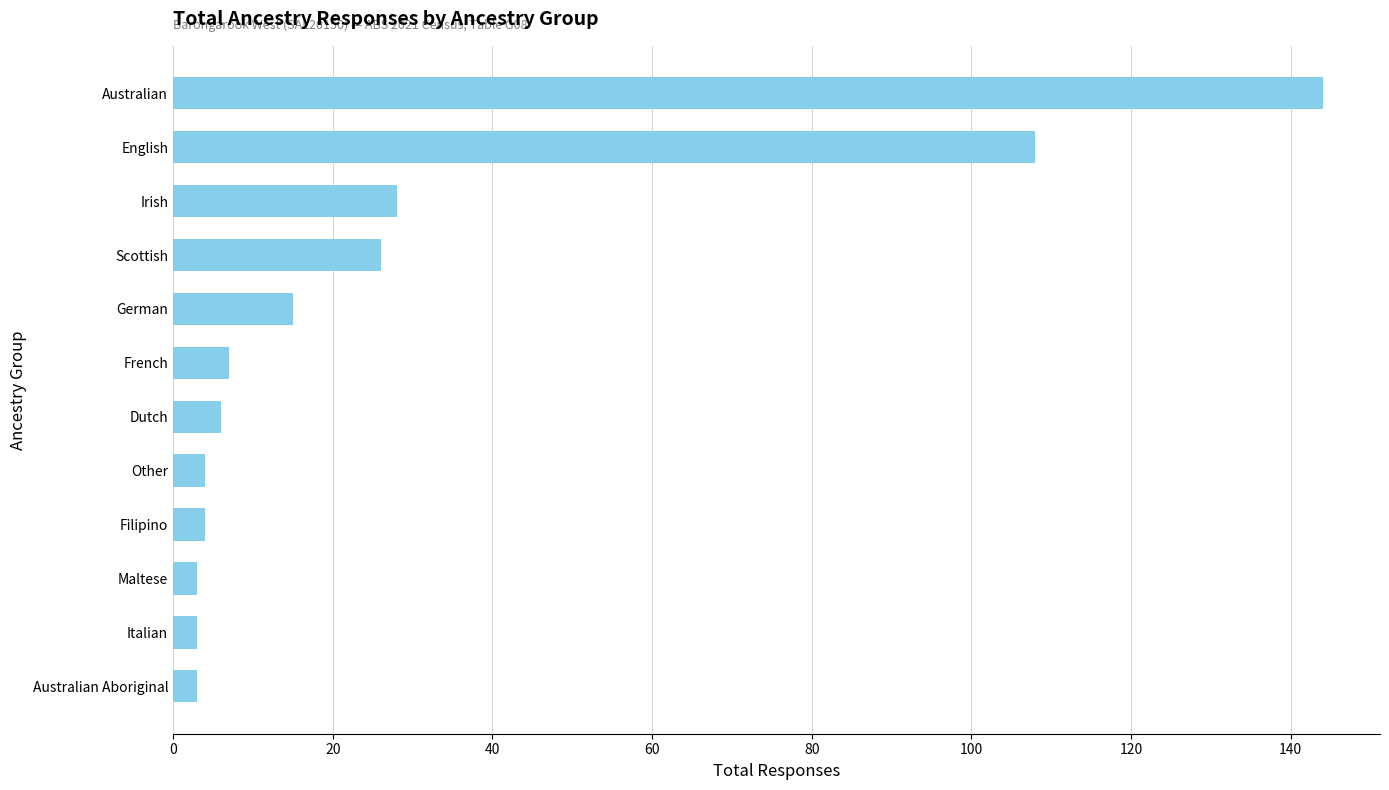

What is the difference between the second highest and second lowest values?

105